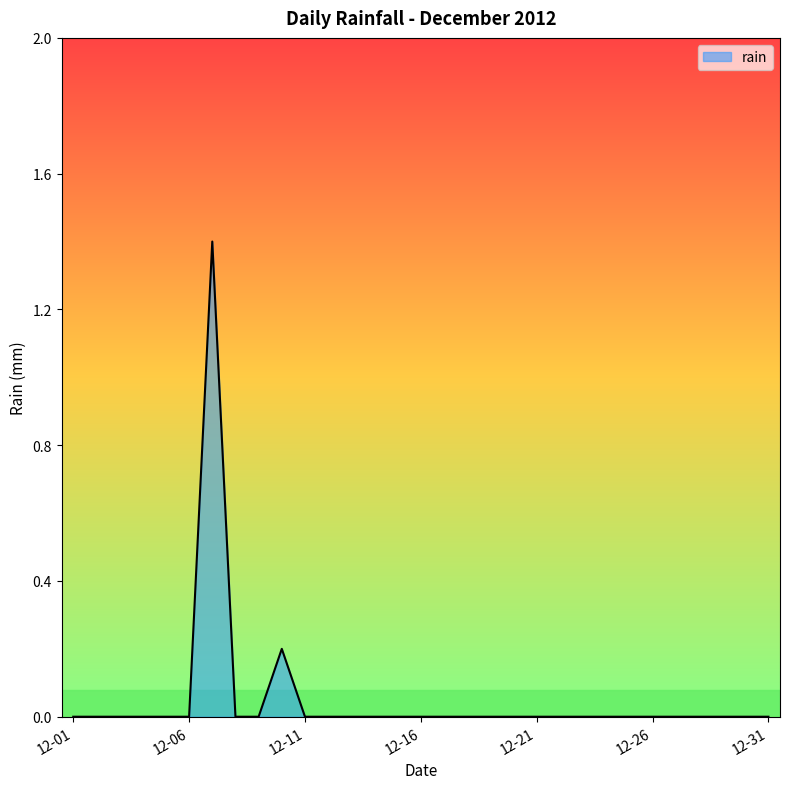

What is the greatest value displayed?

1.4